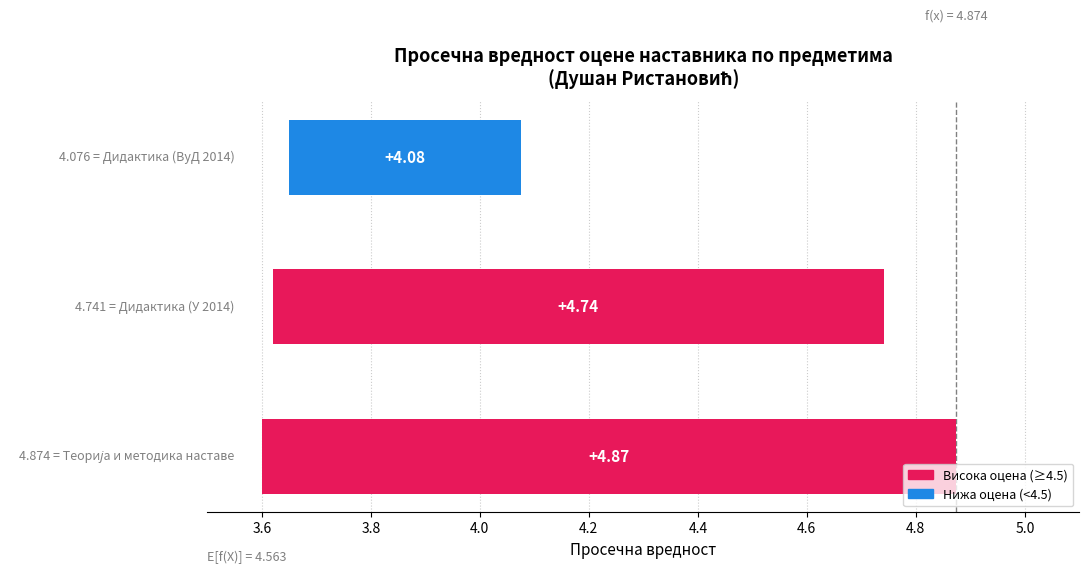

The value at Дидактика (ОАС У 2014) avg is 2.6. True or false?

False